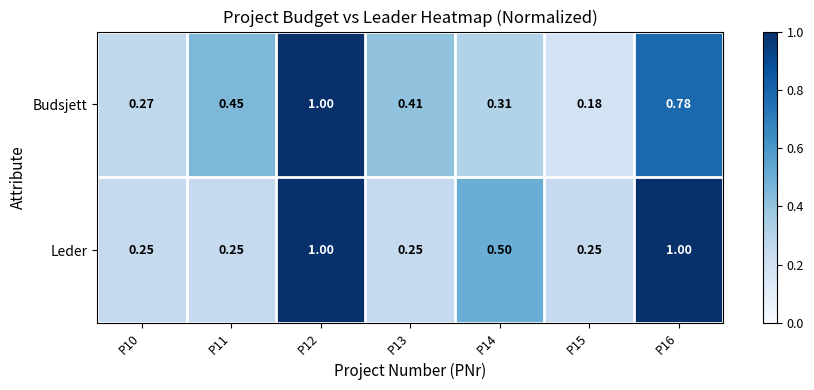

What is the total value across all series at P12?

2.0